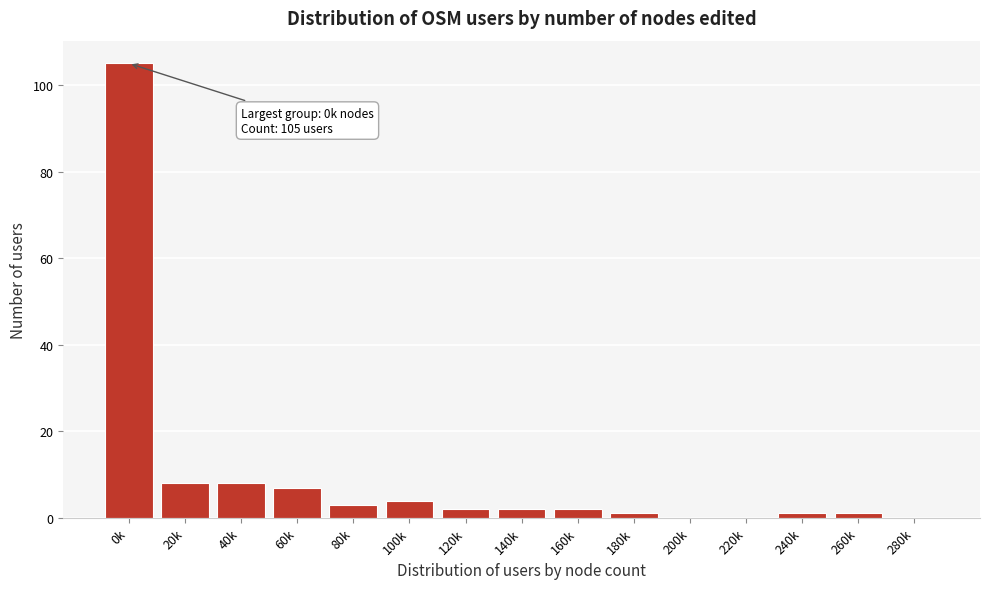

Reading left to right, extract all data points from this chart.

0k=105	20k=8	40k=8	60k=7	80k=3	100k=4	120k=2	140k=2	160k=2	180k=1	200k=0	220k=0	240k=1	260k=1	280k=0